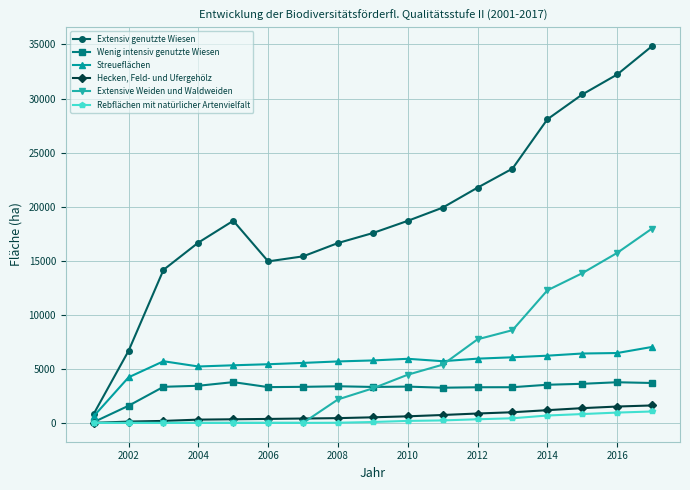

At how many categories does at least one series exceed 29983?

3